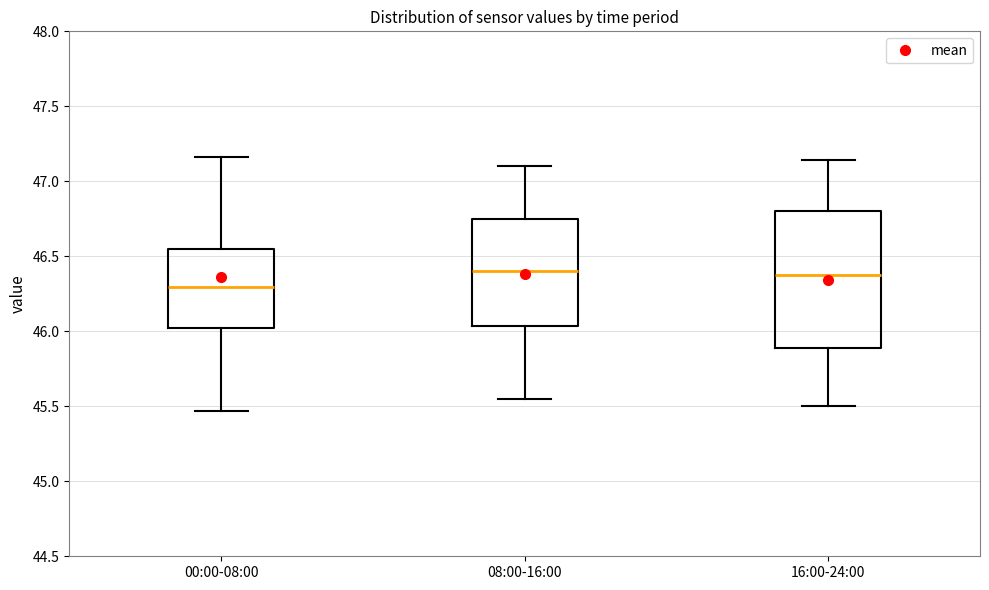

Reading left to right, transcribe this box plot: for each box, give where its median line is, the range the box spans, and where its two whiskers end, as read against the y-axis. The values are not printed on the chart, so give them approximately, as read against the axis.

00:00-08:00: median 46.30, box 46.00 to 46.55, whiskers 45.45 to 47.15
08:00-16:00: median 46.40, box 46.05 to 46.75, whiskers 45.55 to 47.10
16:00-24:00: median 46.40, box 45.90 to 46.80, whiskers 45.50 to 47.15